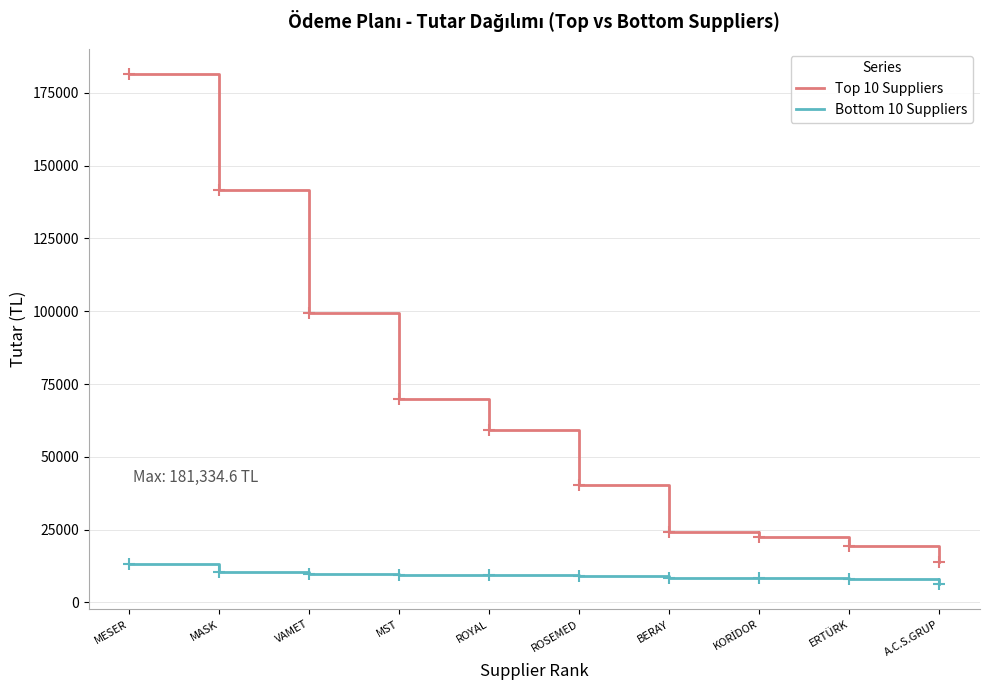

Which series has the widest spread of values?

Top 10 Suppliers